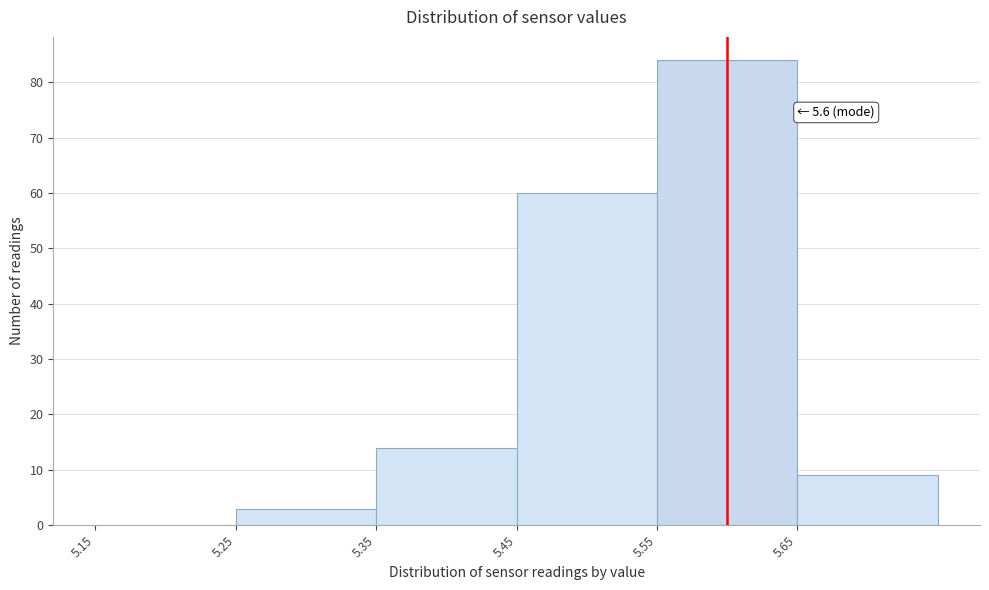

Which range on the x-axis has the tallest bar?

5.55 to 5.65